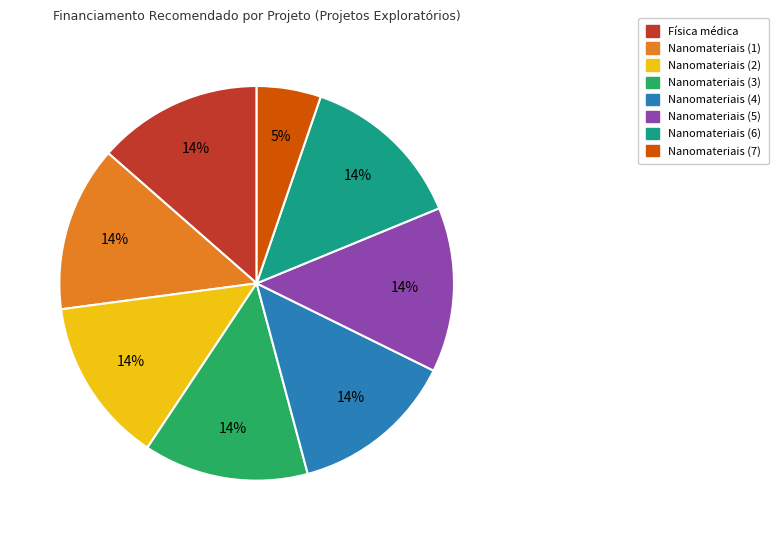

Is it true that Nanomateriais (1) is 3% of the pie?

False